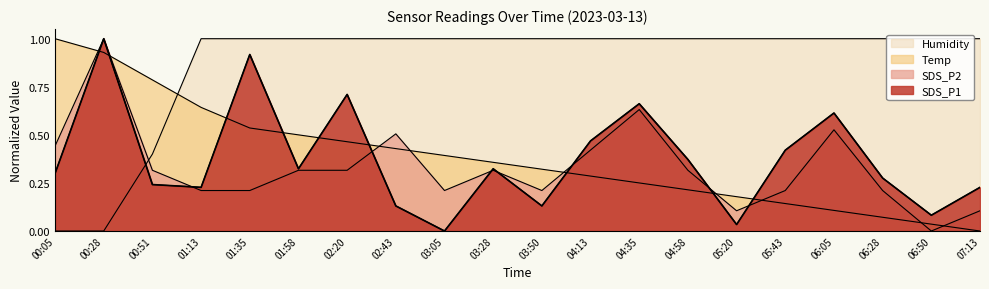

What is the label of the 20th point from the left?

07:13